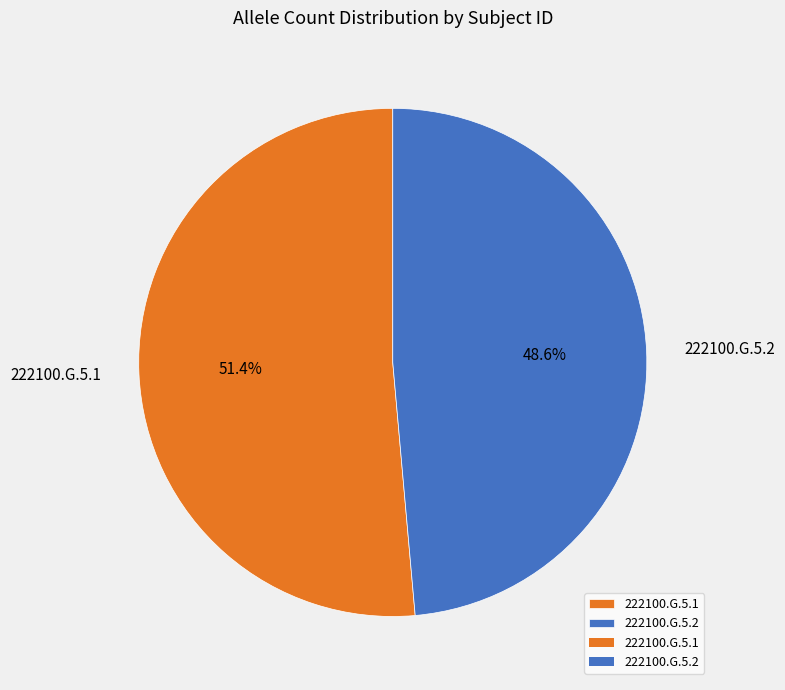

To the nearest percent, what portion does 222100.G.5.1 represent?

51%